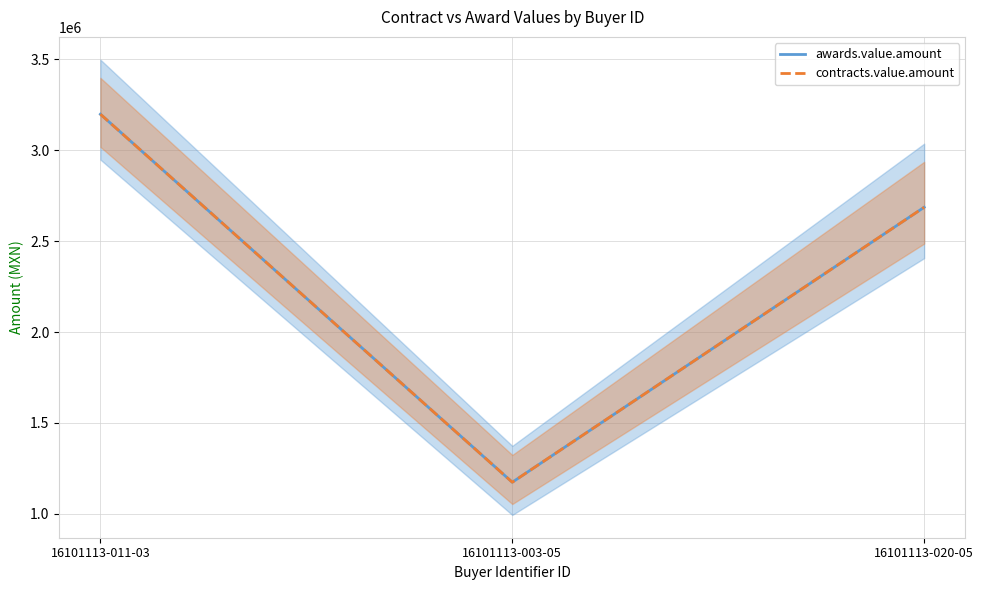

True or false: contracts.value.amount has a value of 3198832.7 at 16101113-011-03.

True